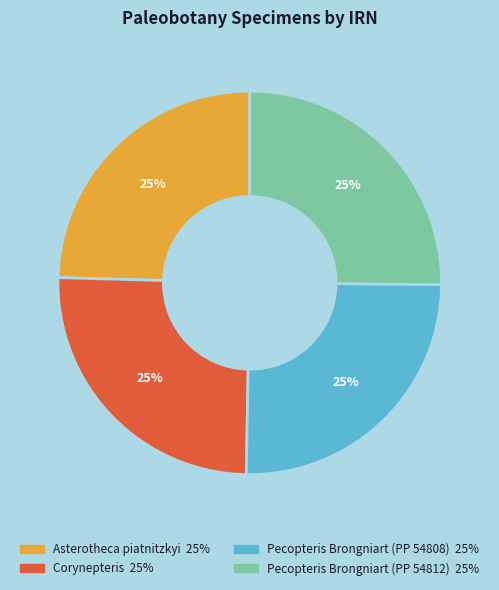

Approximately how many times larger is the value at Pecopteris Brongniart (PP 54812) compared to Asterotheca piatnitzkyi?

1.0